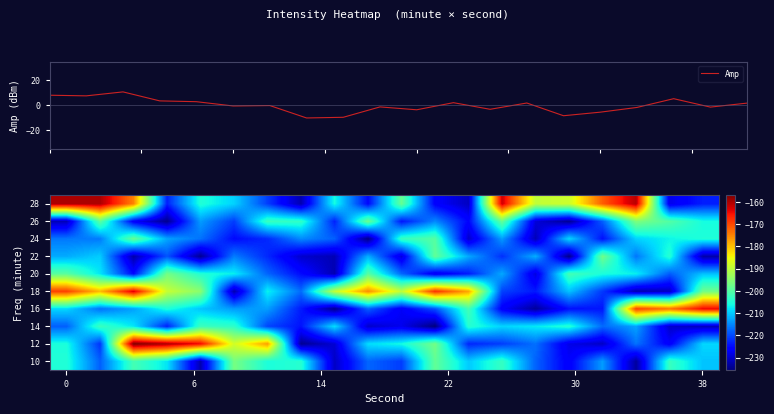

What is the lowest value of the Amp series?

-10.1